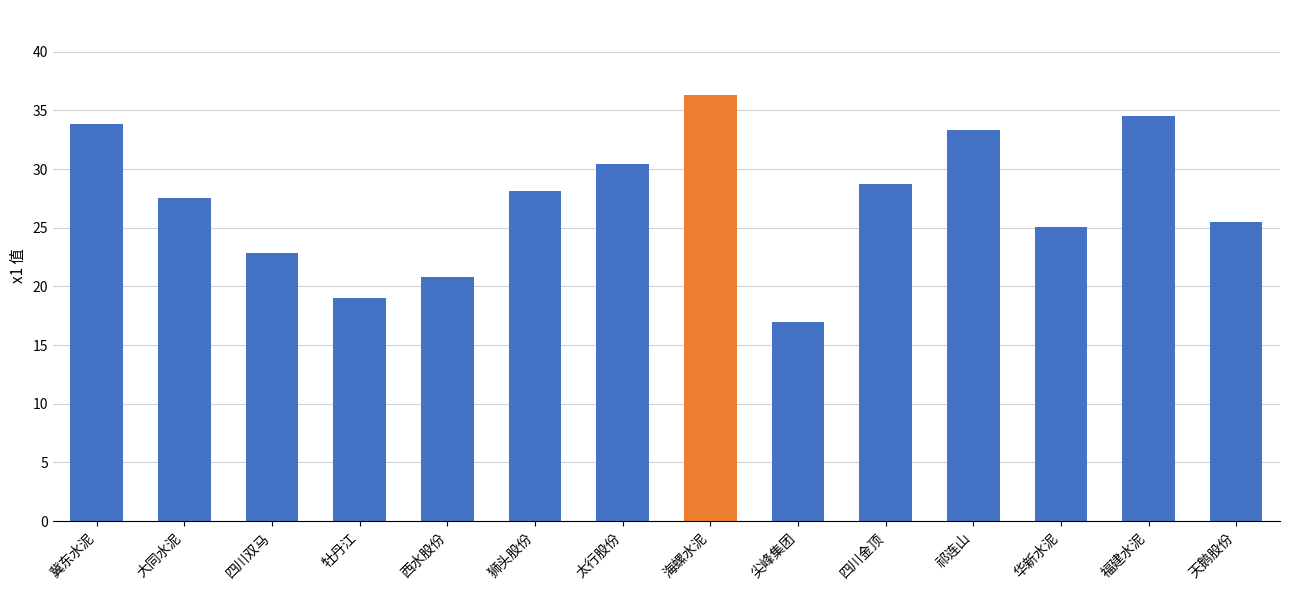

What is the value of the 13th bar from the left?

34.5